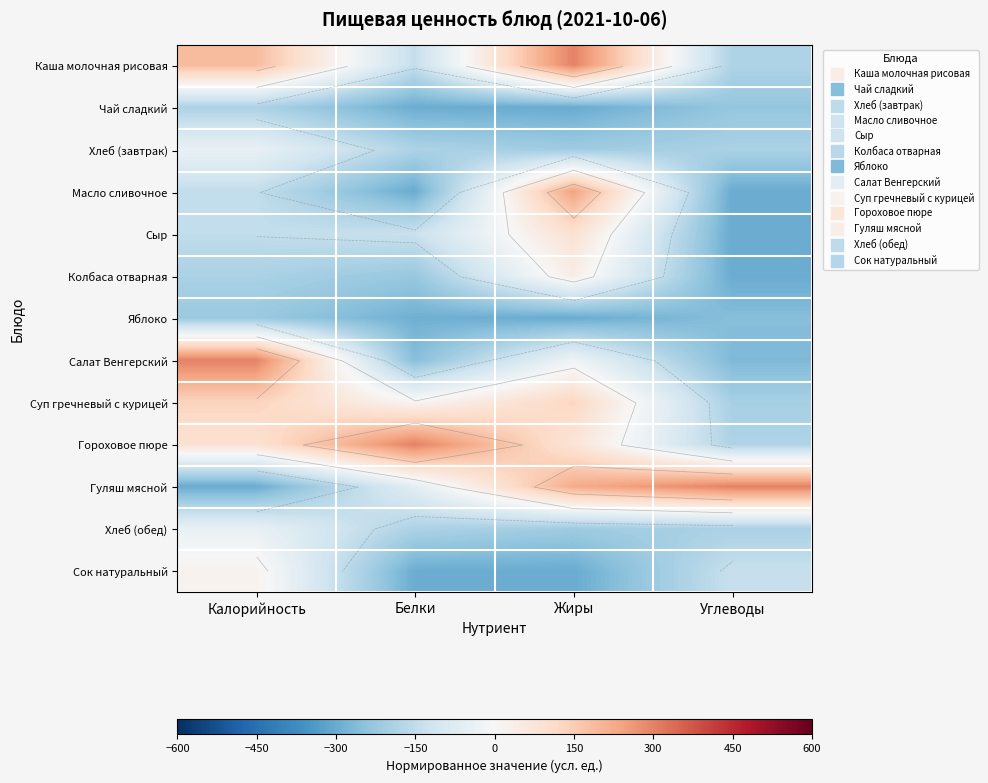

Which series has the widest spread of values?

Гуляш мясной